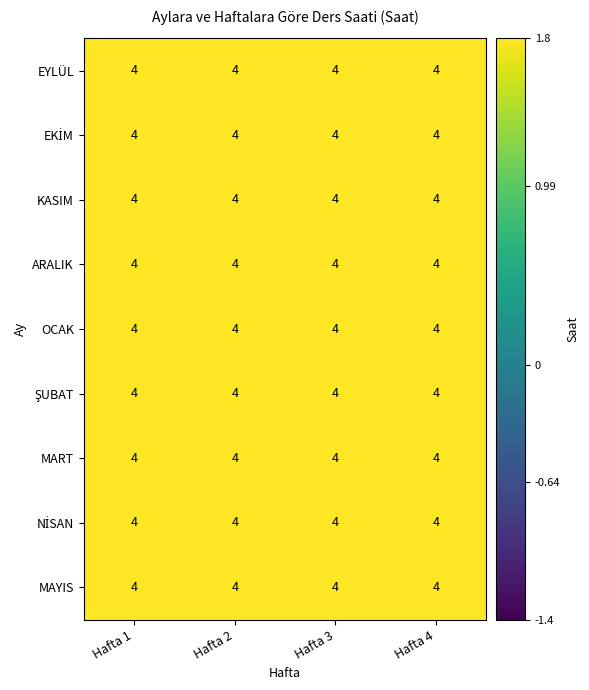

The NİSAN series shows 5.7 at Hafta 1. True or false?

False